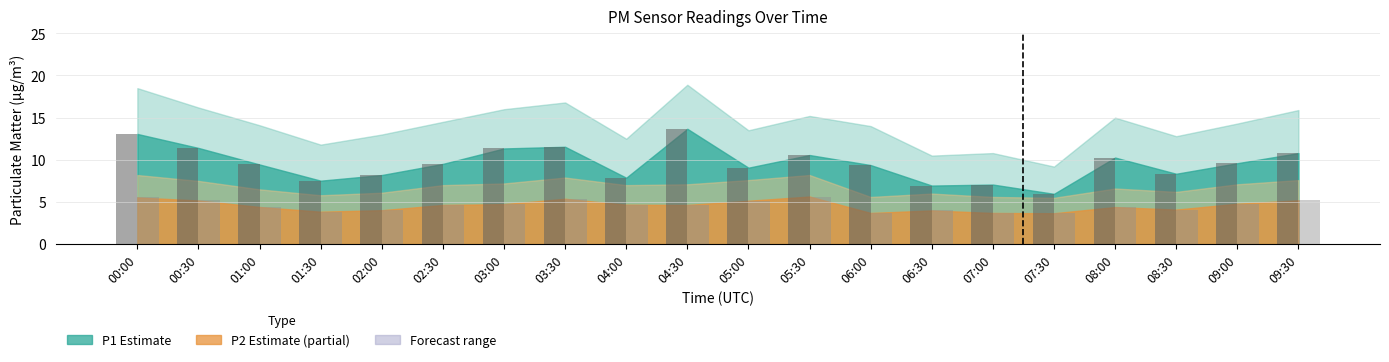

What is the spread (max minus min) of values at 06:00?

5.7